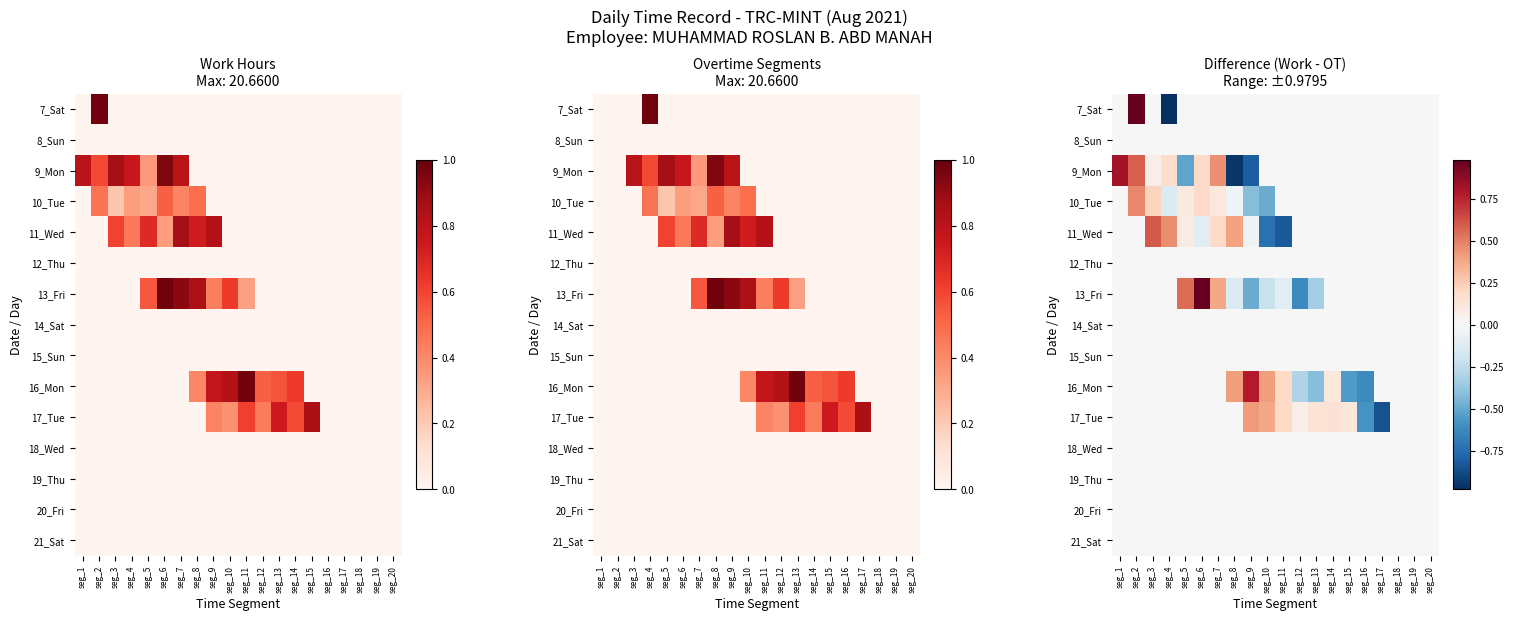

Where does the 16_Mon series first go above 0?

seg_8